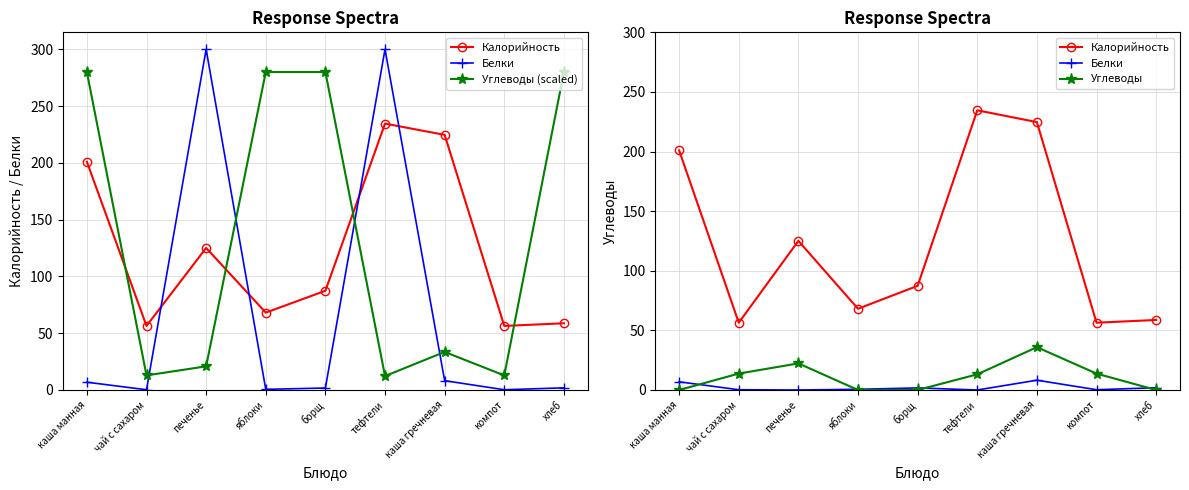

What is the label of the 9th point from the left?

хлеб